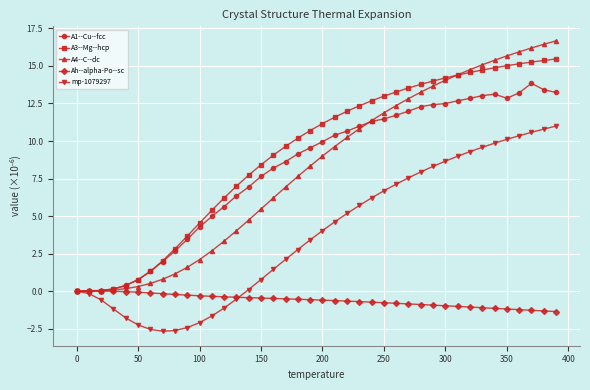

What is the greatest value displayed?

16.7